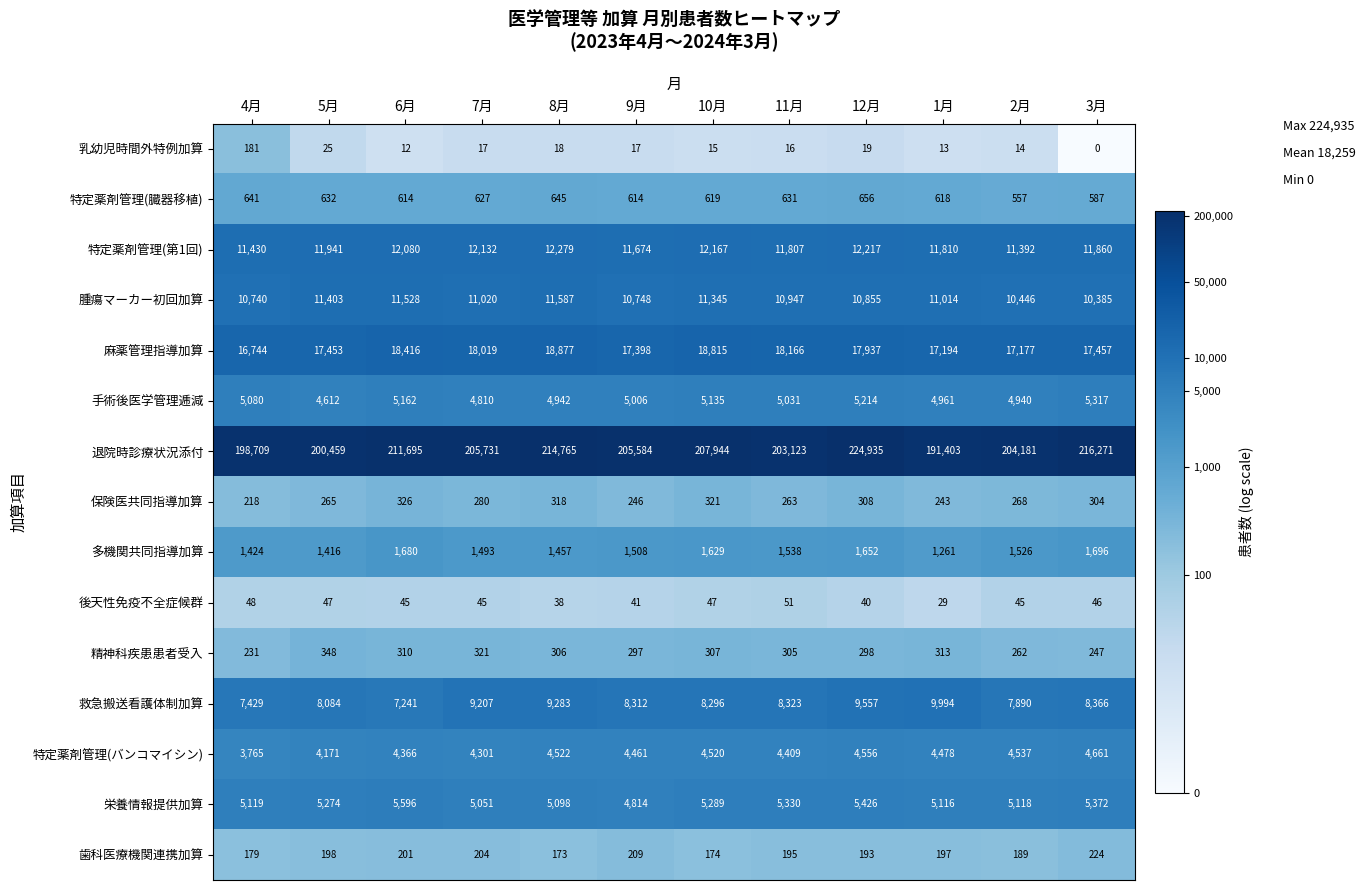

Between 5月 and 2月, which series saw the biggest shift?

退院時診療状況添付